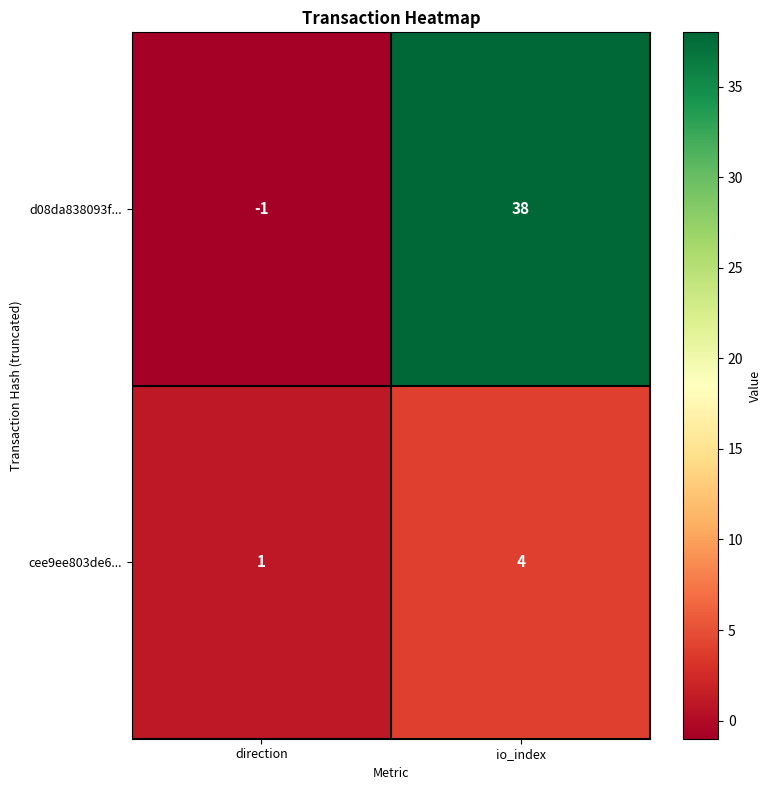

Reading left to right, list all the values displayed in this chart.

d08da838093f...: direction=-1	io_index=38
cee9ee803de6...: direction=1	io_index=4